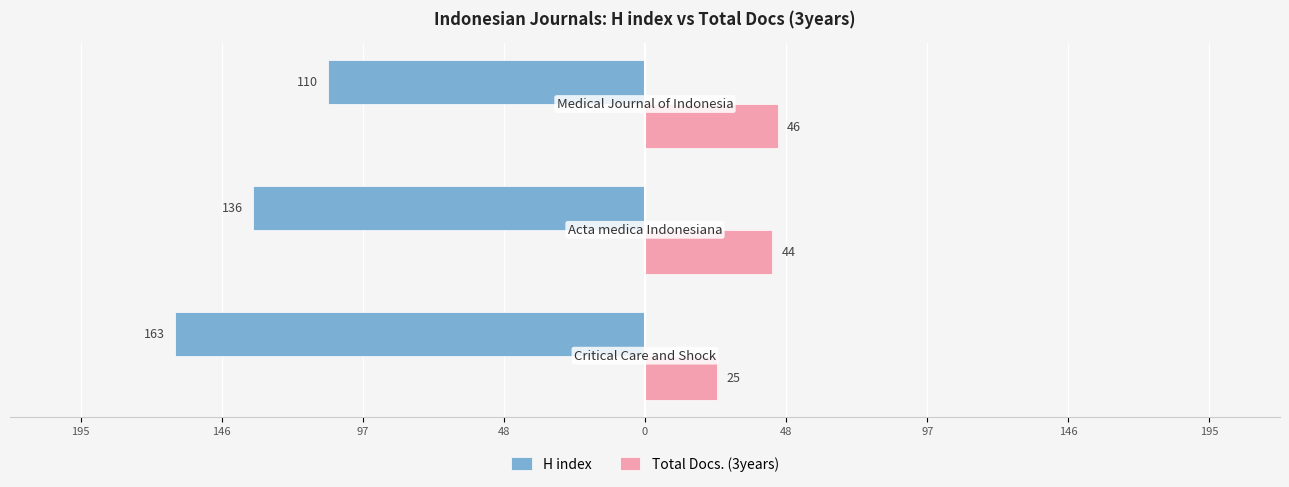

What are all the series names shown in the legend?

H index, Total Docs. (3years)